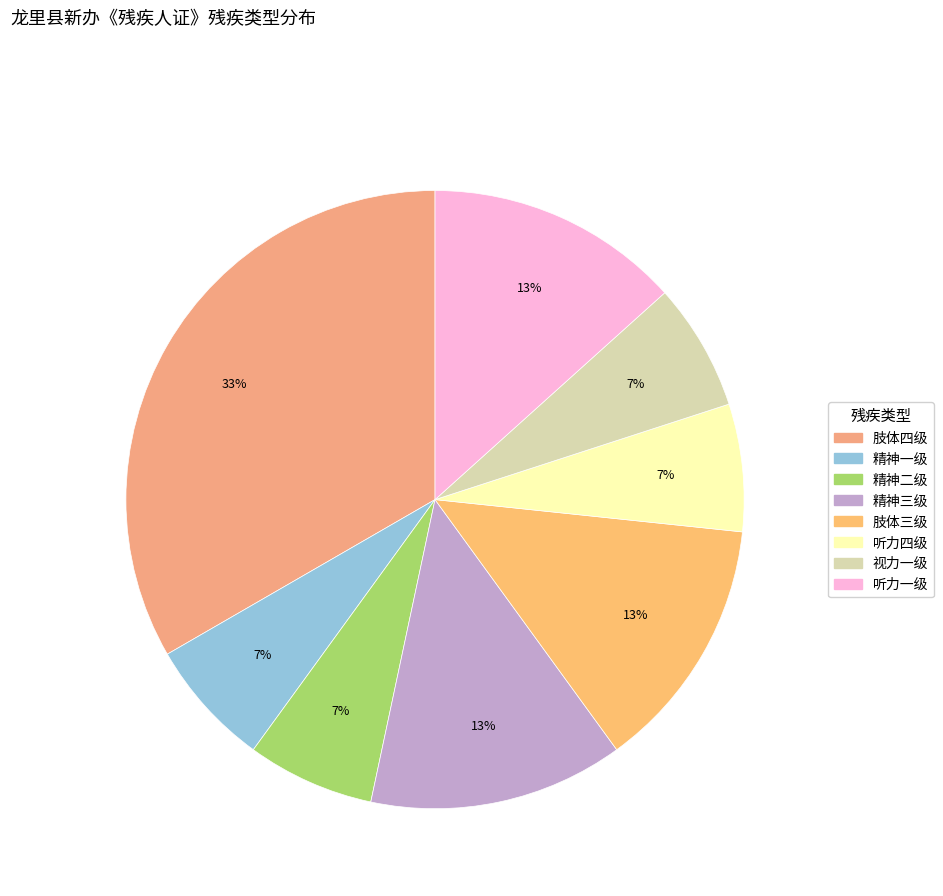

To the nearest percent, what is the combined percentage of 精神一级 and 肢体三级?

20%